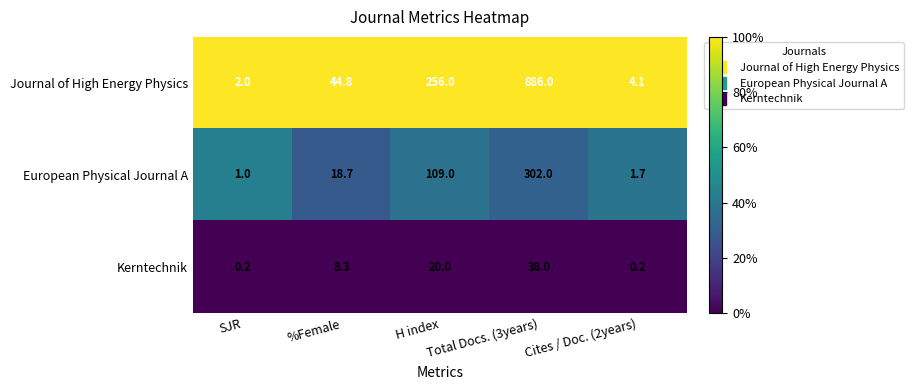

List the series in order of their peak value, highest first.

Journal of High Energy Physics, European Physical Journal A, Kerntechnik